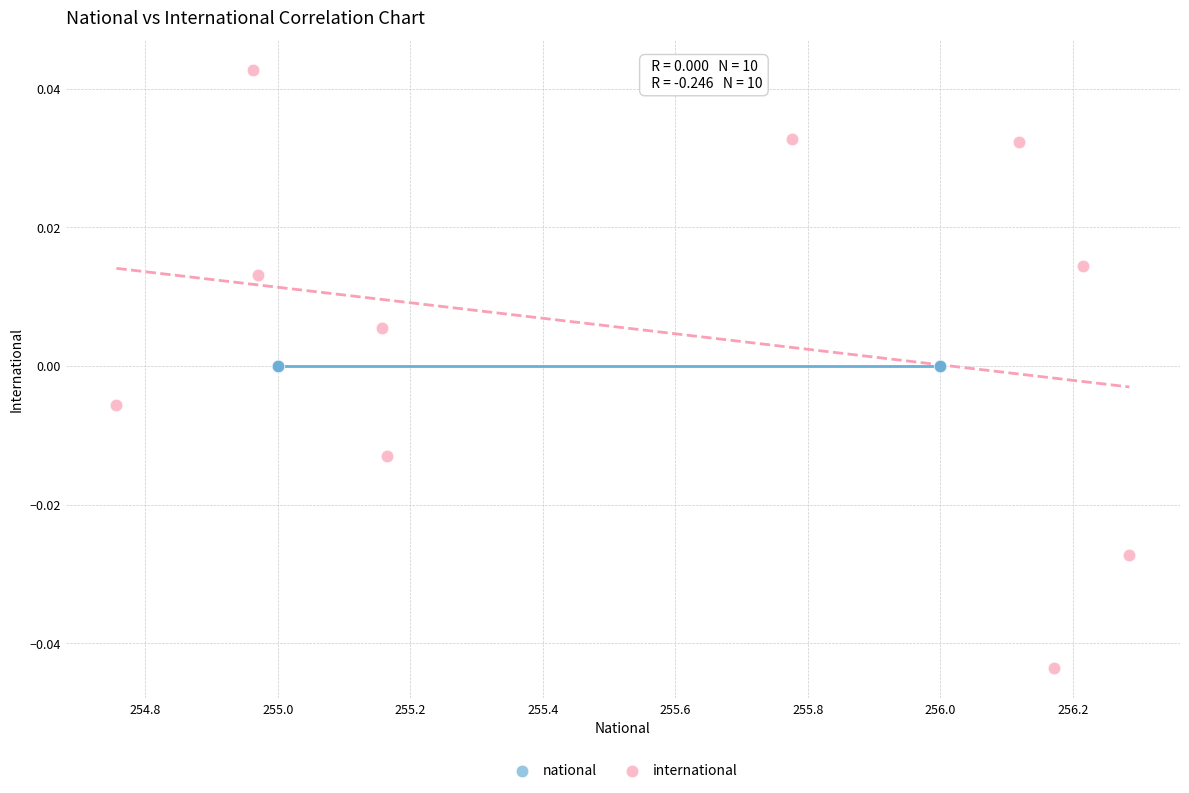

Which series reaches the maximum Y coordinate?

international